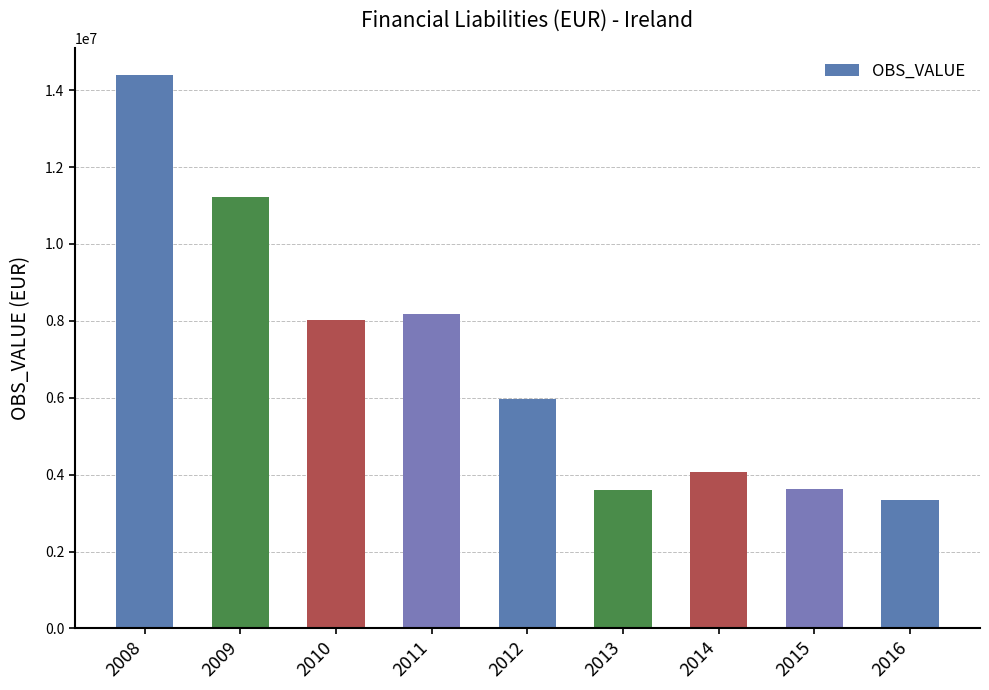

What is the greatest value displayed?

14382831.0